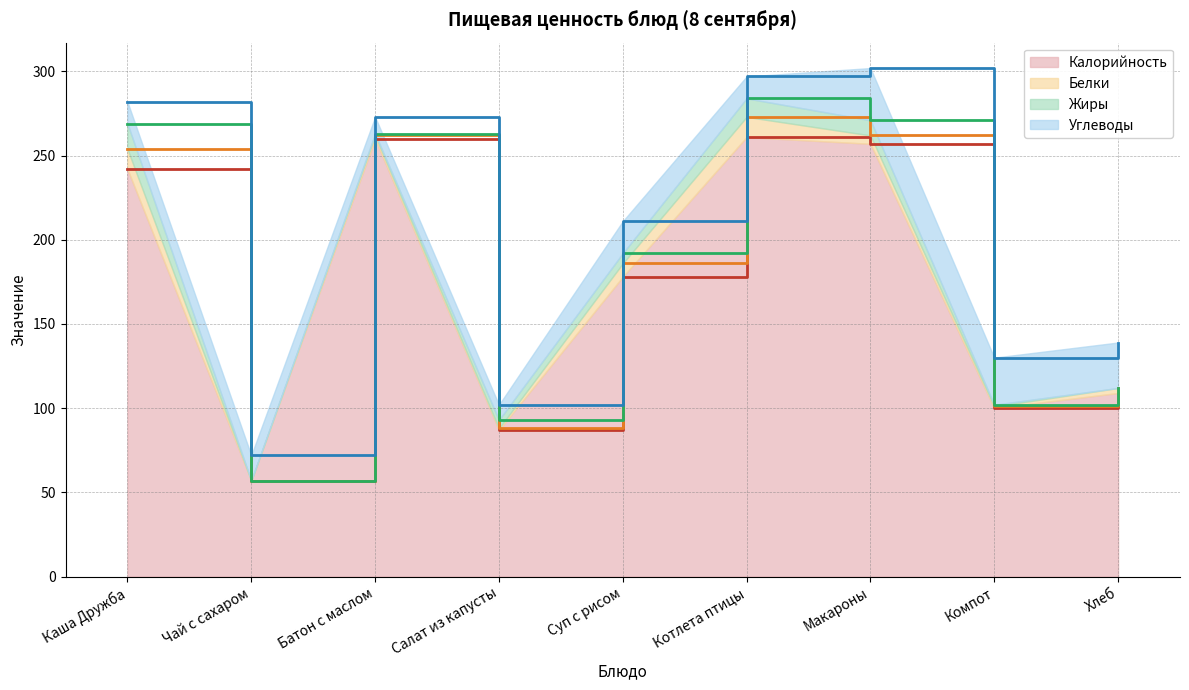

What is the highest value of the Калорийность series?

261